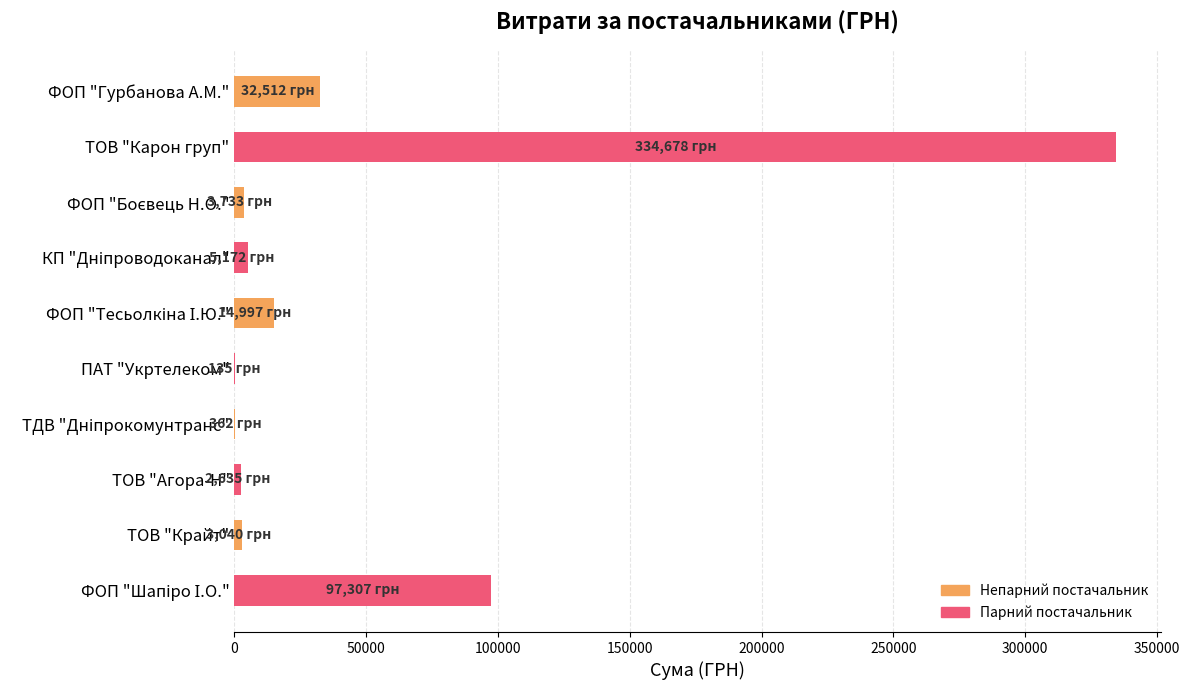

How many data points does each series have?

10